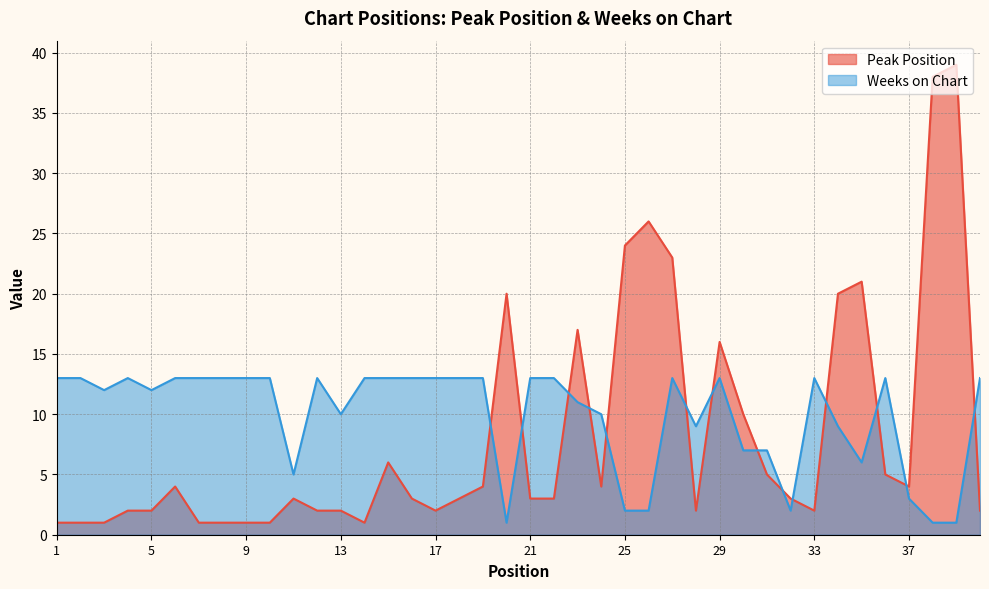

What is the total value across all series at 28?

11